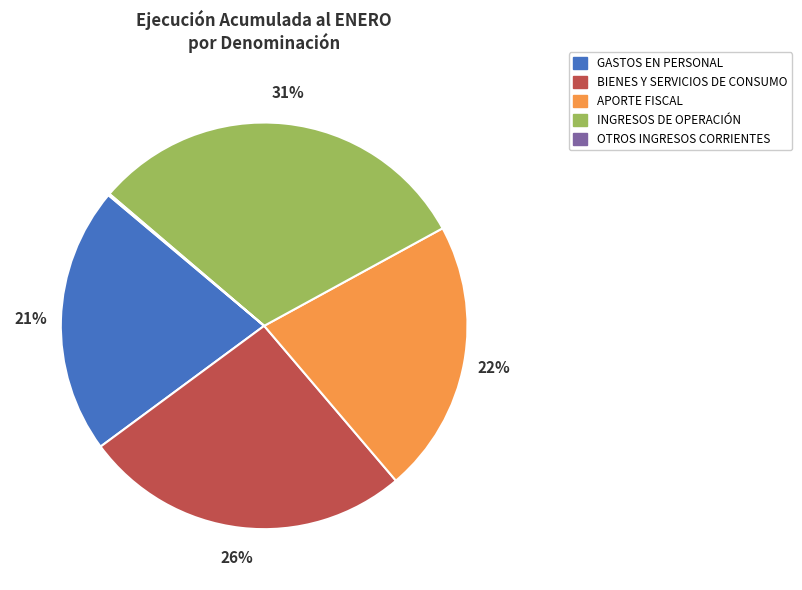

To the nearest percent, what is the difference between the largest and smallest slice percentages?

31%